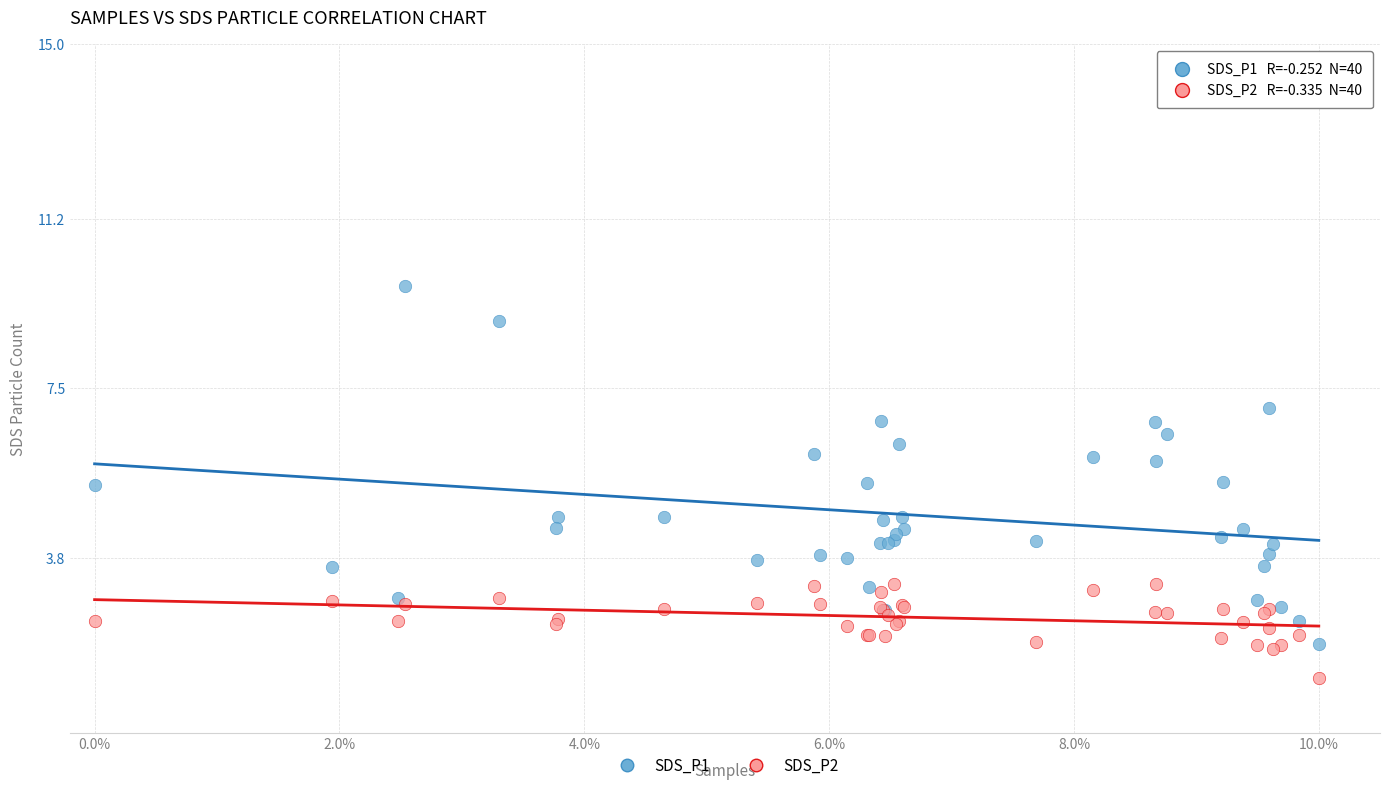

Which series has the widest spread of Y values?

SDS_P1